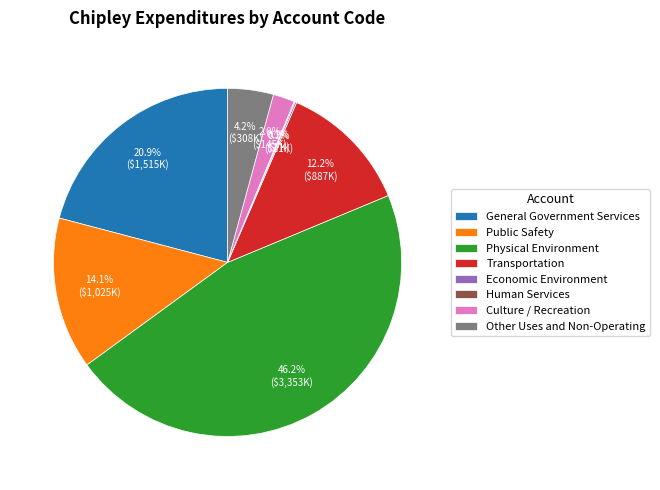

Combined, do General Government Services and Transportation account for over 50%?

No